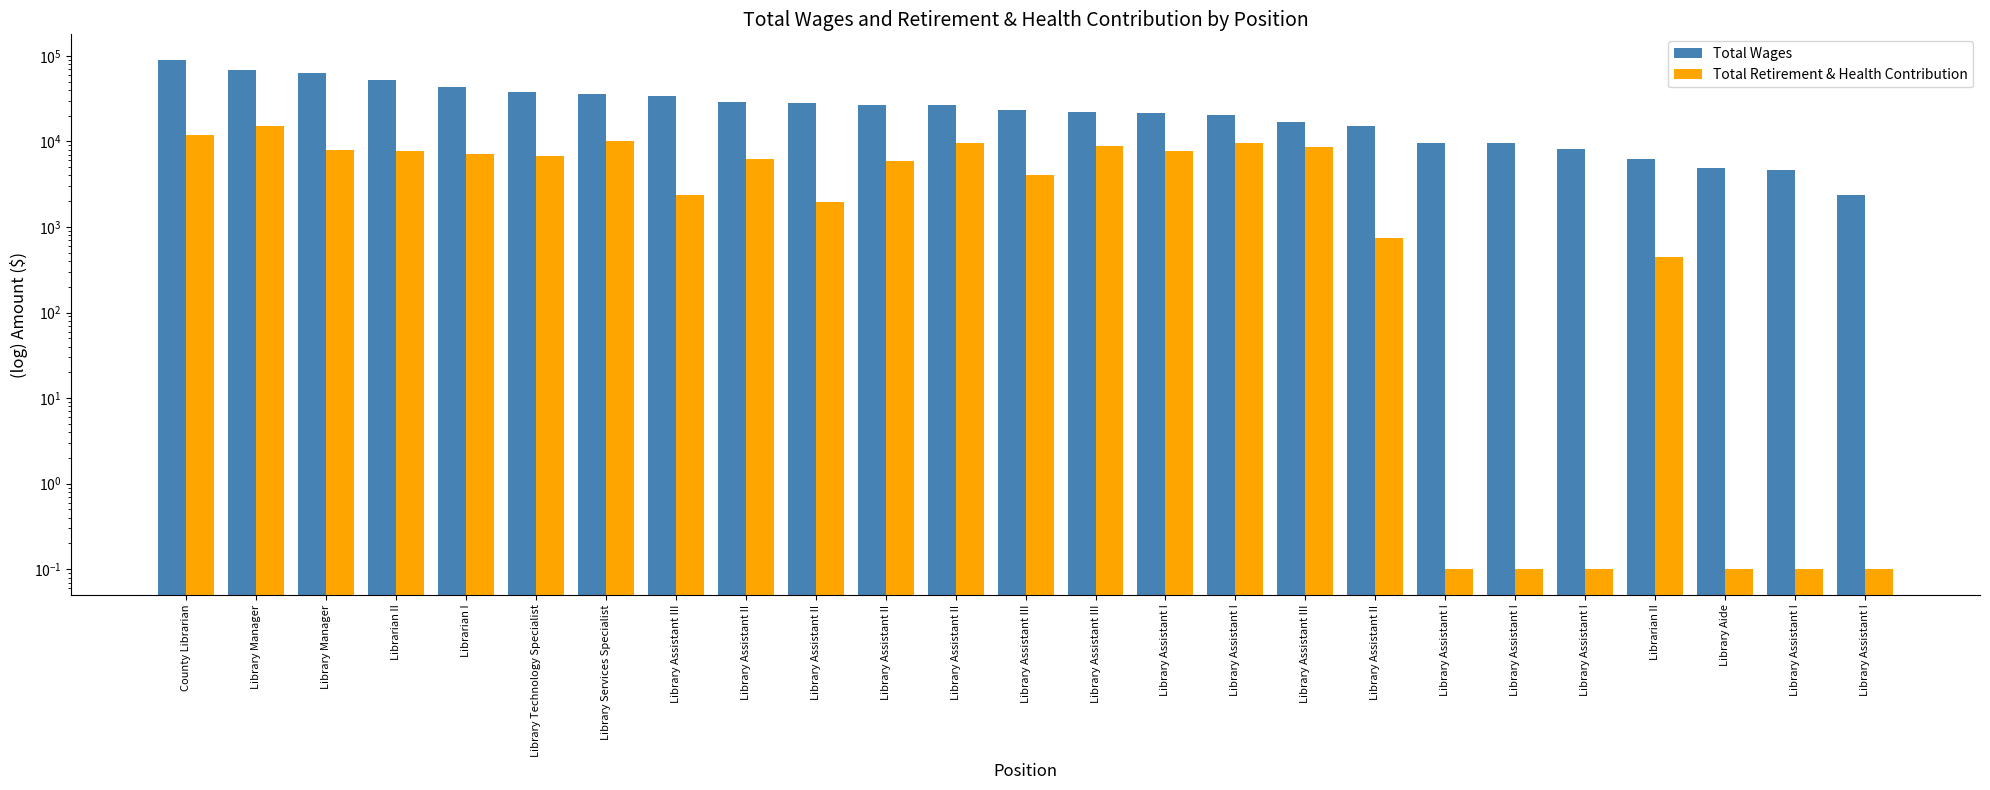

What is the sum of all Total Retirement & Health Contribution values?

133225.6